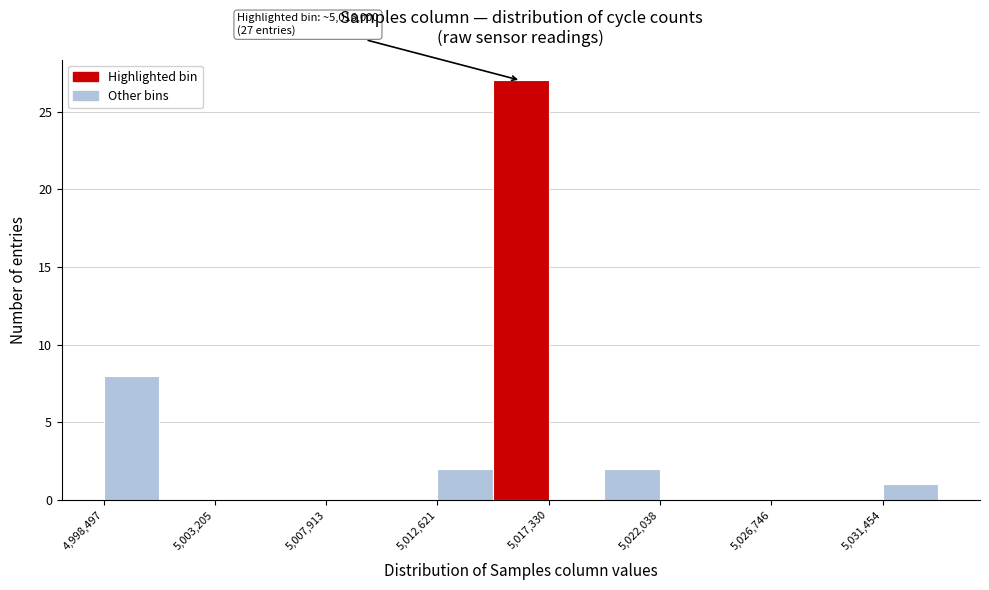

Which range on the x-axis has the tallest bar?

5015000 to 5017500